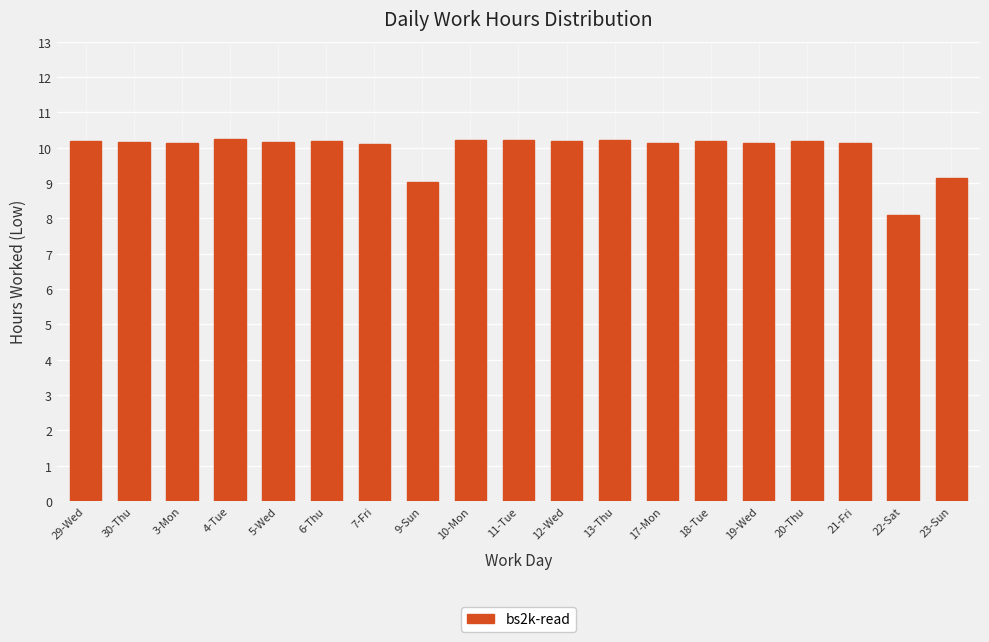

Count the number of categories in the chart.

19